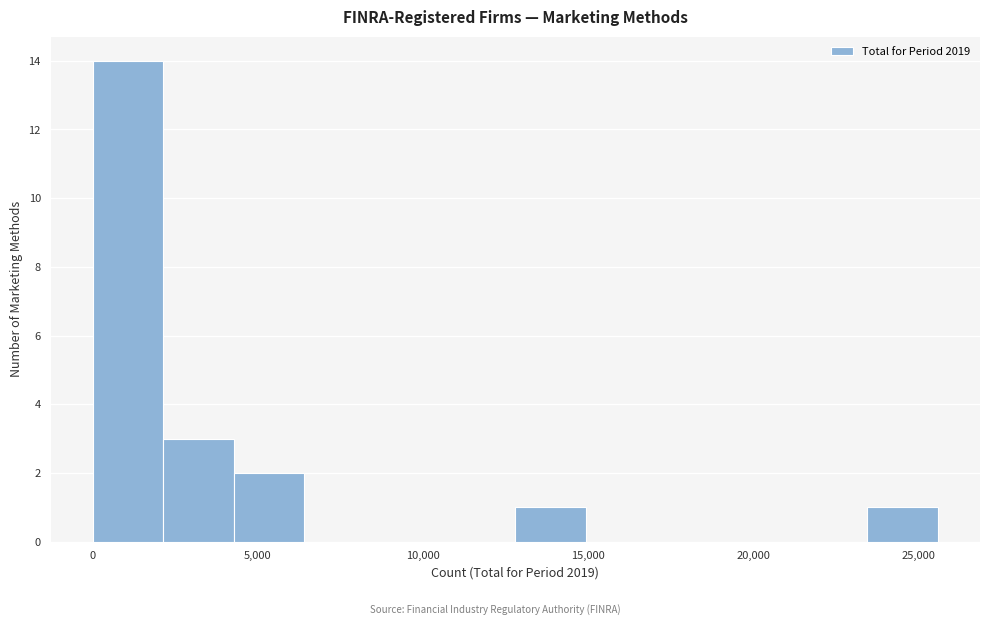

Which range on the x-axis has the tallest bar?

0 to 2000